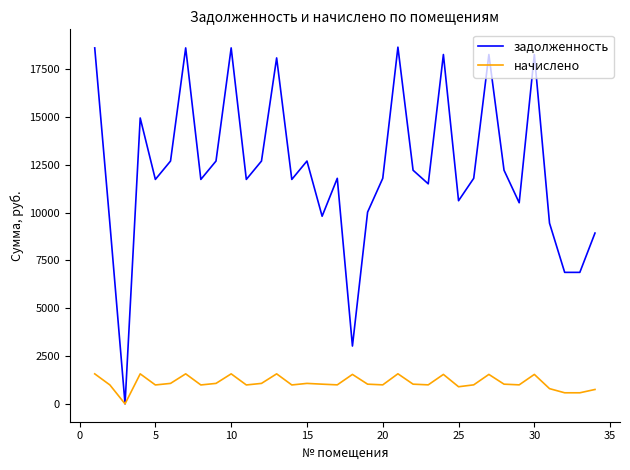

List the series in order of their overall mean, lowest first.

начислено, задолженность